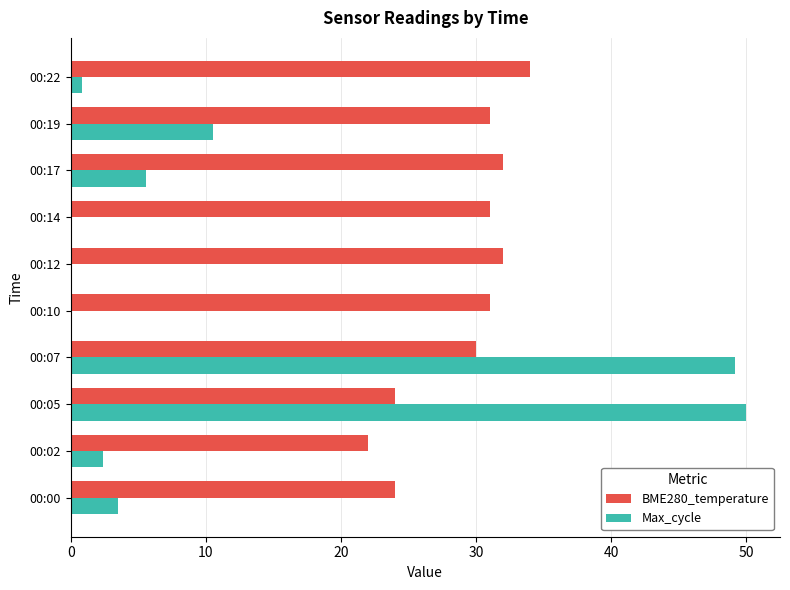

At which category is the sum across all series the highest?

00:07